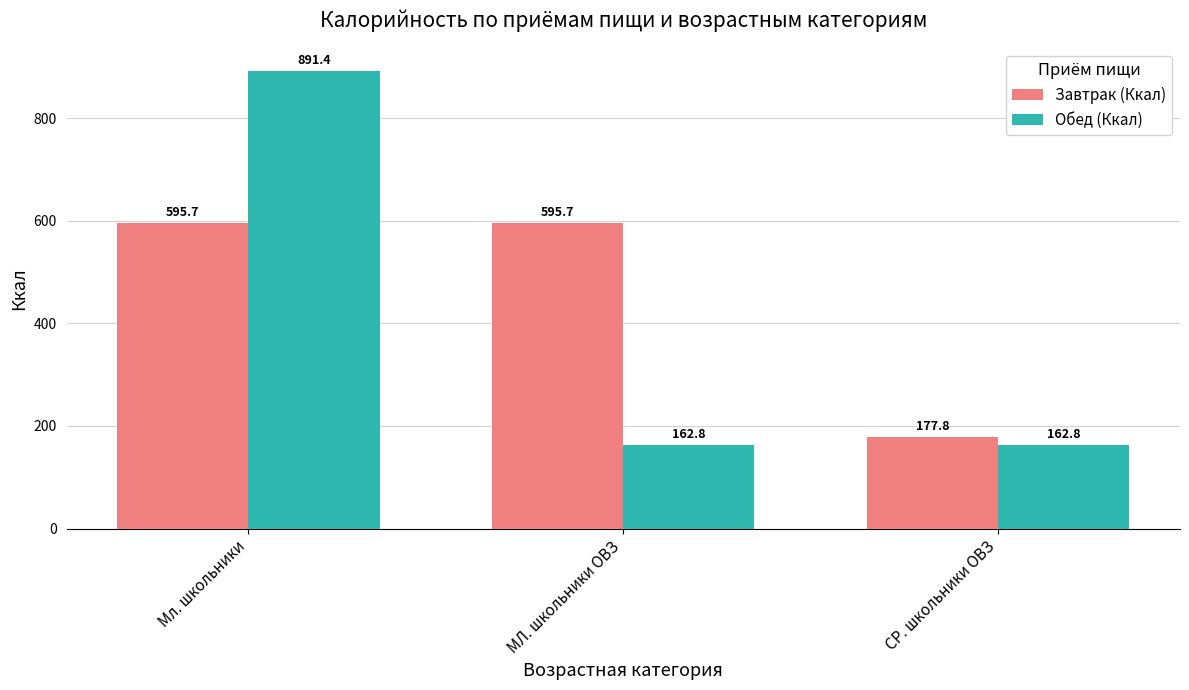

How many groups of bars are there?

3